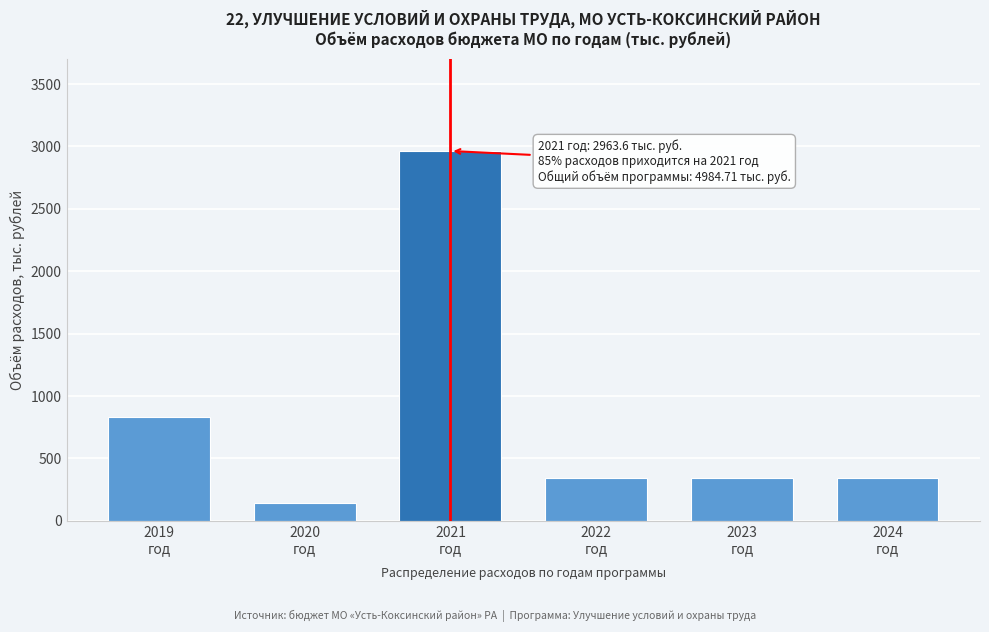

Reading left to right, transcribe all the data shown in this chart.

834.9	146.4	2963.6	346.6	346.6	346.6